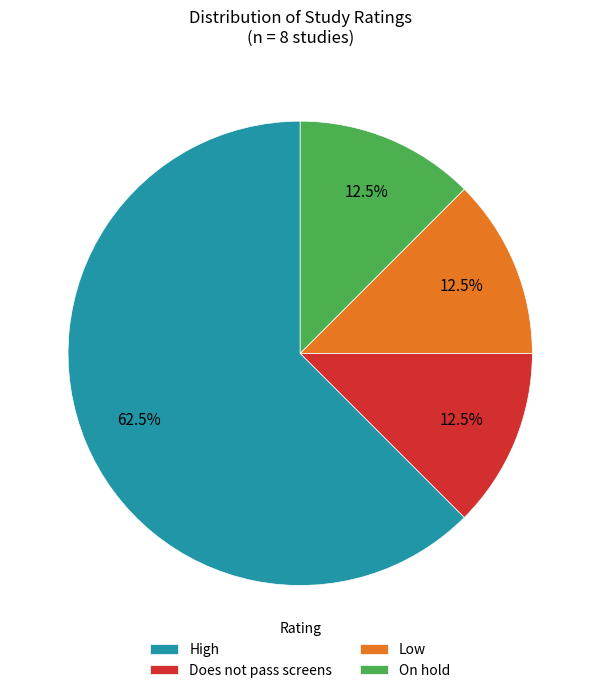

The Does not pass screens slice represents 19% of the pie. True or false?

False